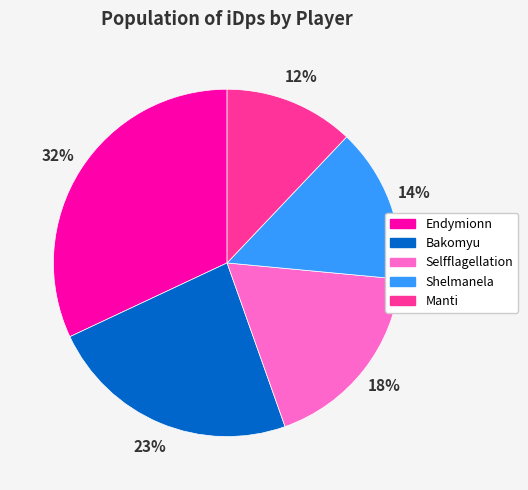

Does Shelmanela account for over 50% of the chart?

No